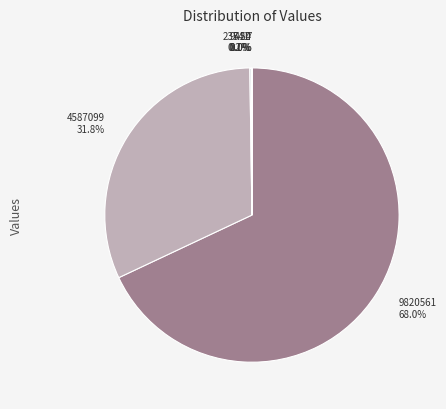

Which category has the biggest portion of the pie?

9820561